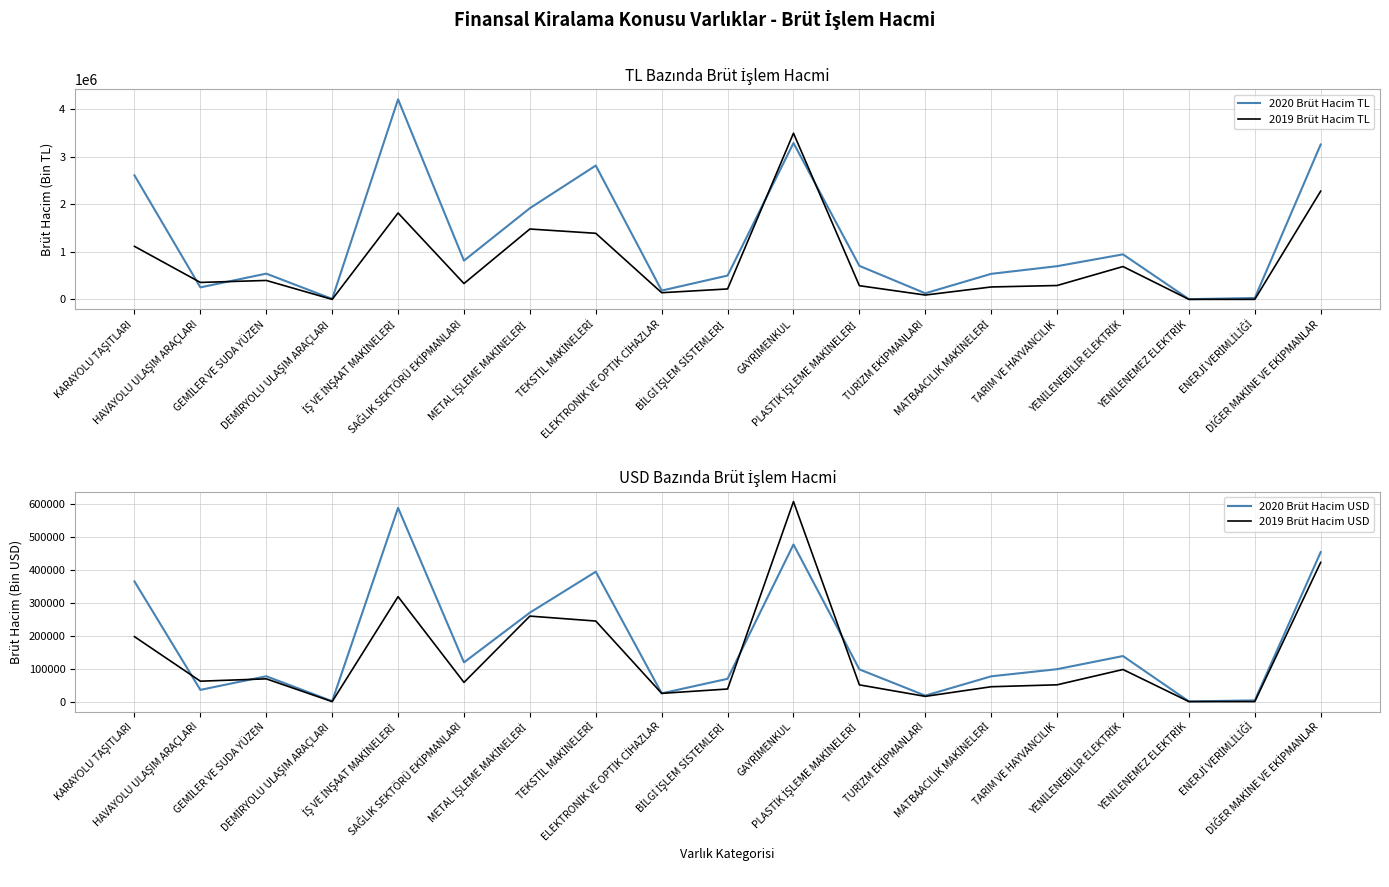

What is the label of the 2nd point from the left?

HAVAYOLU ULAŞIM ARAÇLARI